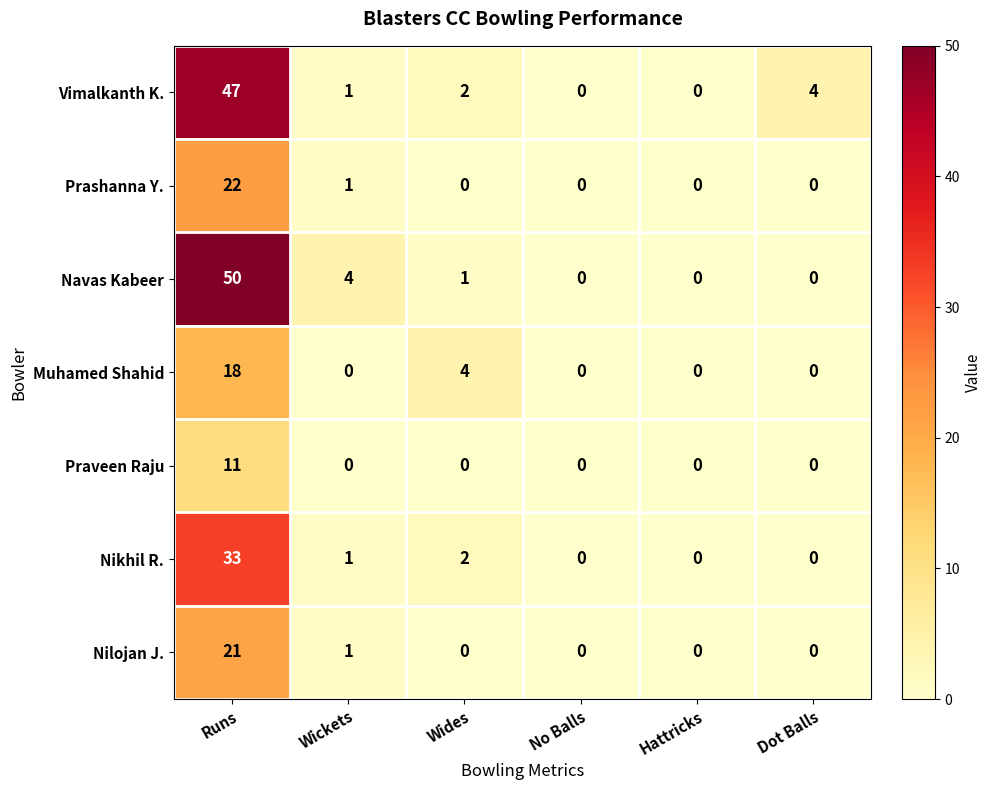

What is the maximum value shown in the chart?

50